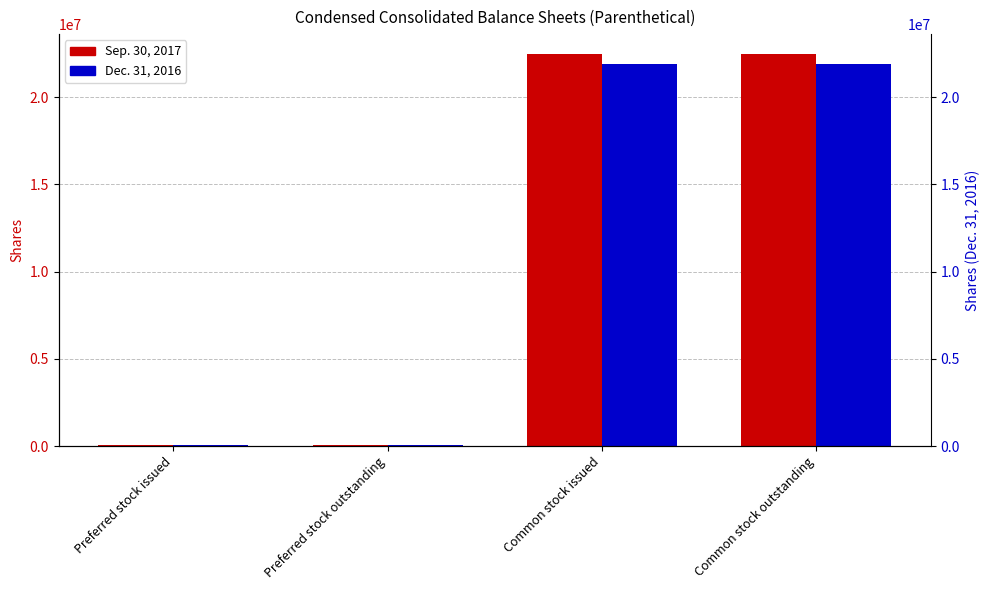

Which series has the largest total across all categories?

Sep. 30, 2017